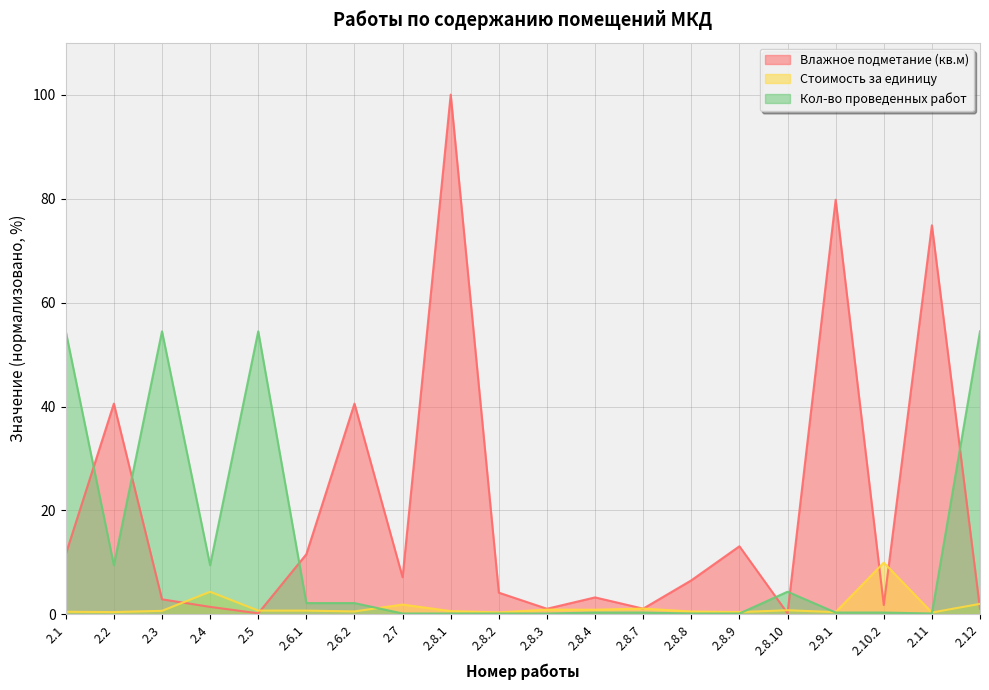

How many series are shown in this chart?

3